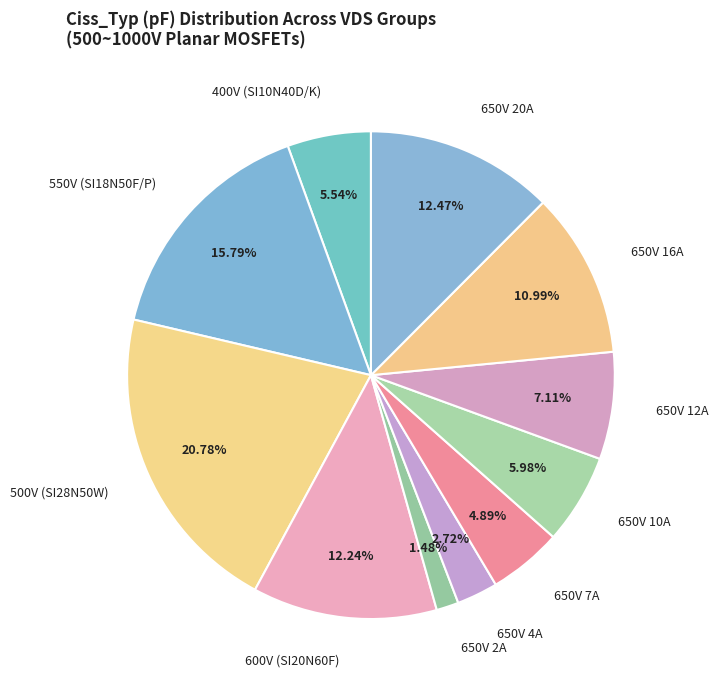

Between 650V 20A and 400V (SI10N40D/K), which is larger?

650V 20A